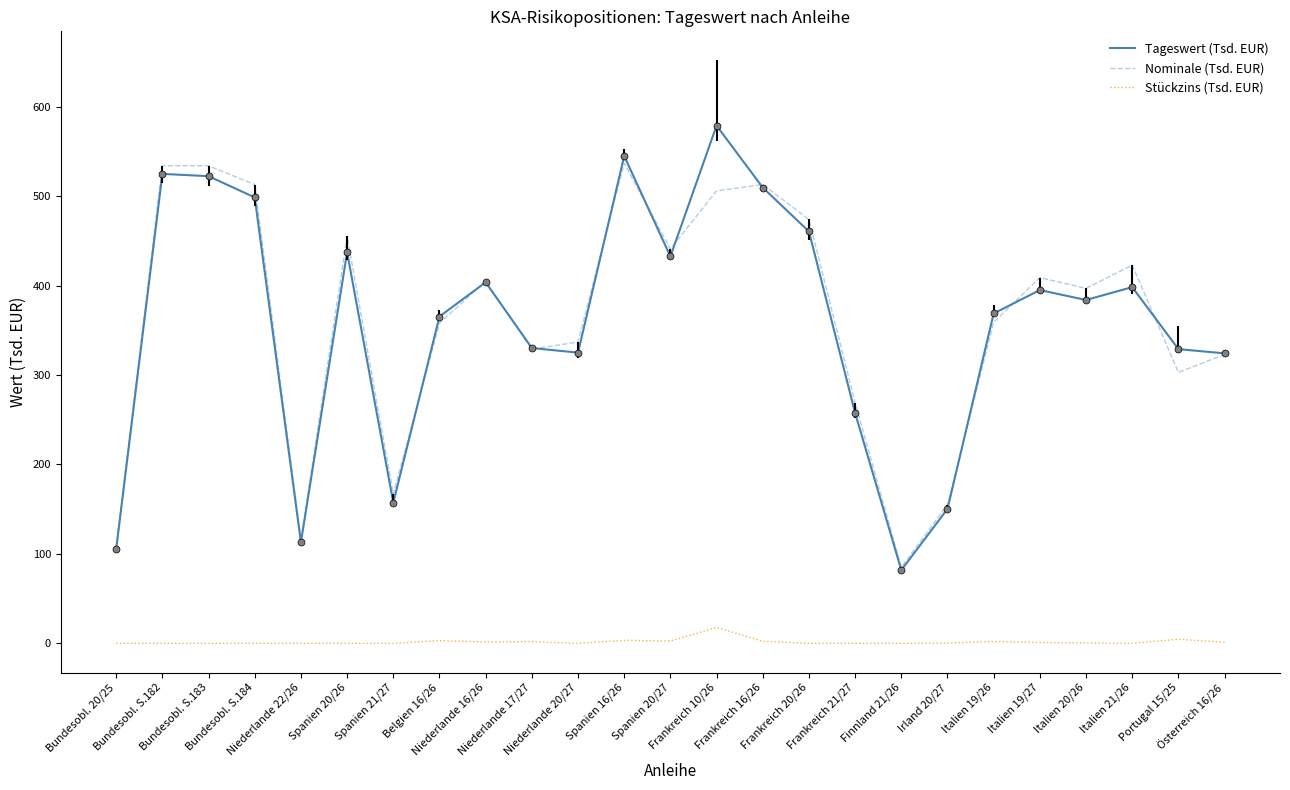

What is the lowest value of the Nominale (Tsd. EUR) series?

85.0